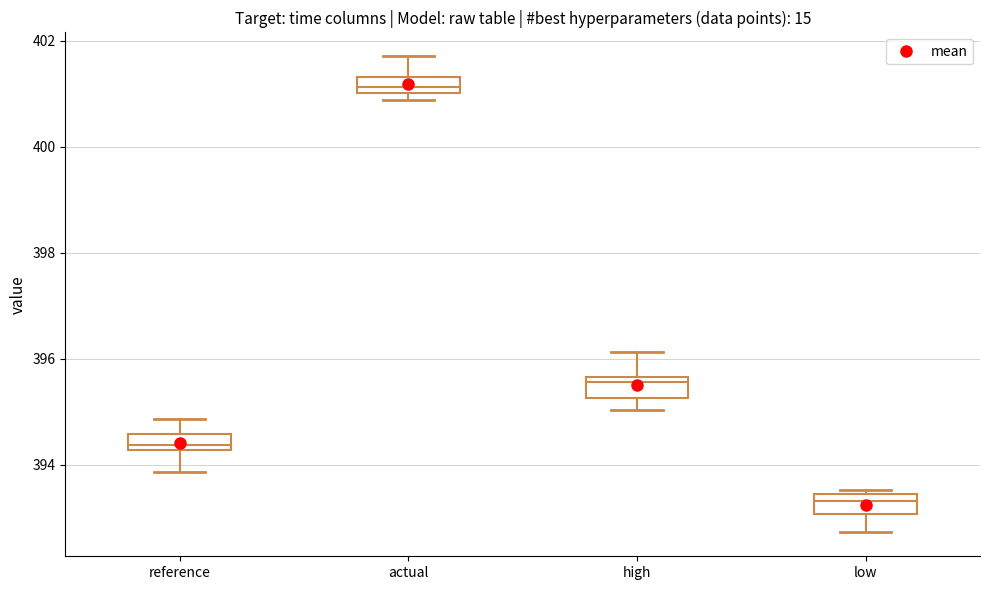

Which box has the highest median line?

actual